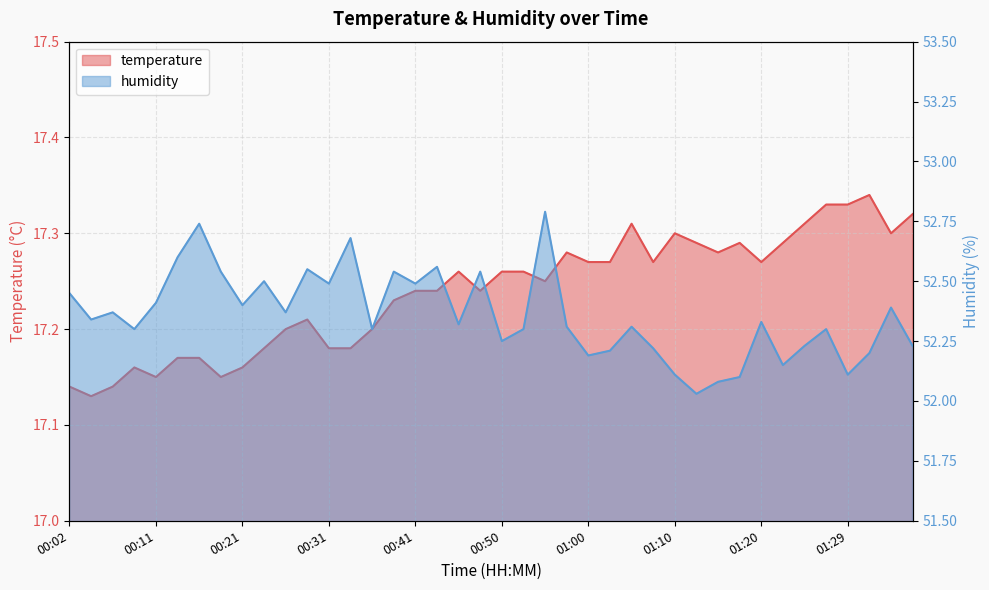

Is the value of temperature at 00:04 greater than the value of humidity at 00:19?

No